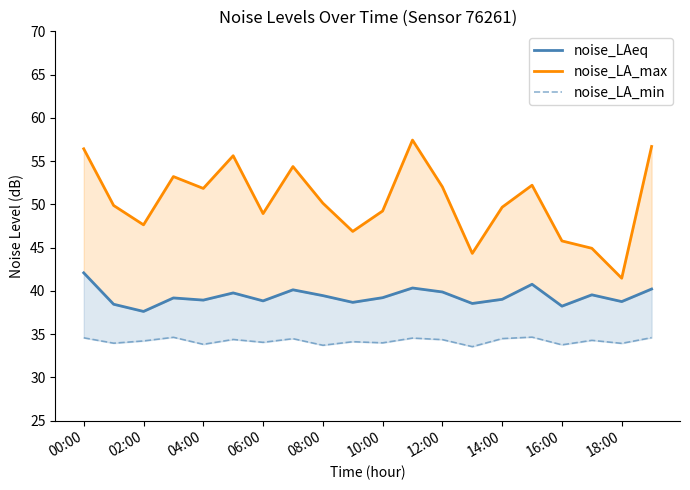

True or false: noise_LA_max and noise_LAeq cross at least once.

False